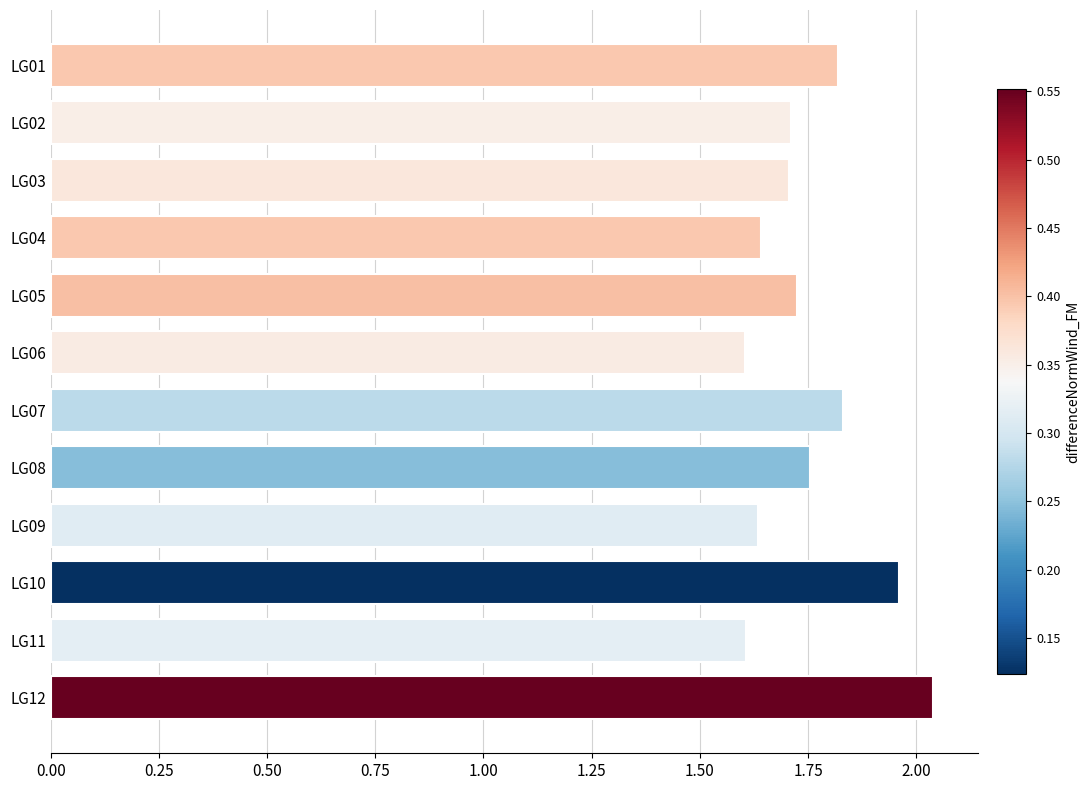

Which label corresponds to the largest value in the chart?

LG12